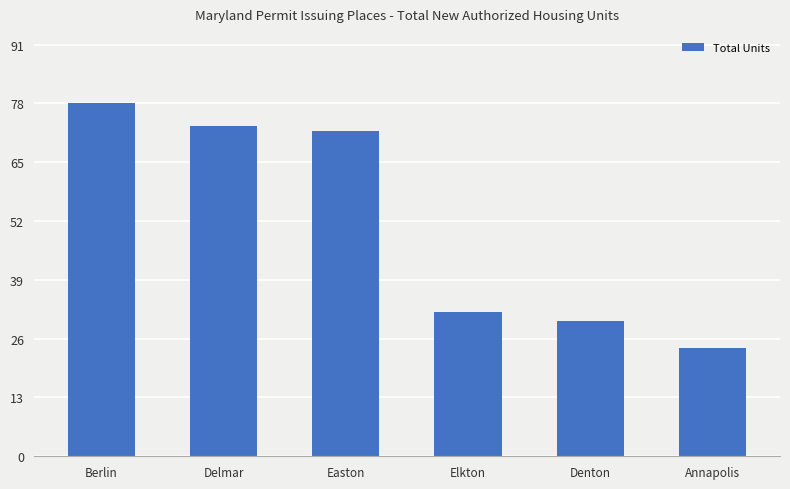

How many data points does each series have?

6